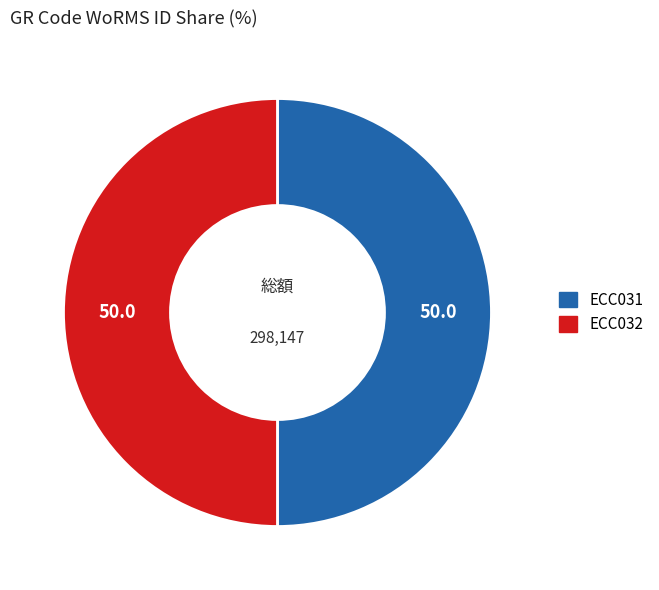

Is the sum of ECC031 and ECC032 greater than half?

Yes